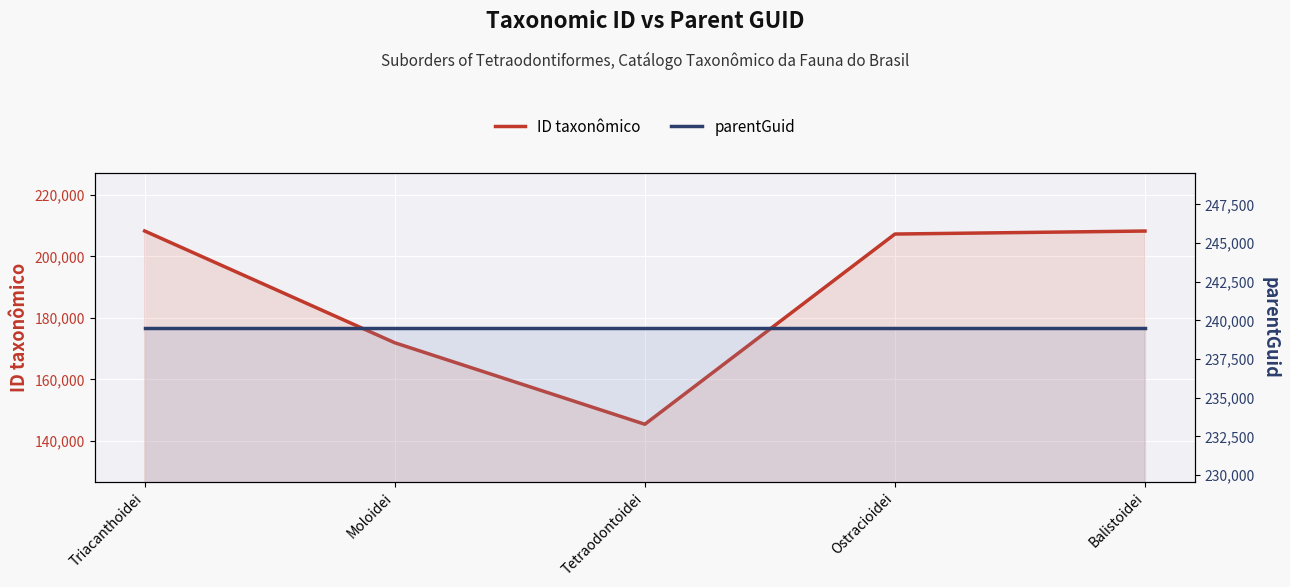

Reading left to right, transcribe all the data shown in this chart.

ID taxonômico: Triacanthoidei=208278	Moloidei=171939	Tetraodontoidei=145438	Ostracioidei=207284	Balistoidei=208259
parentGuid: Triacanthoidei=239535	Moloidei=239535	Tetraodontoidei=239535	Ostracioidei=239535	Balistoidei=239535